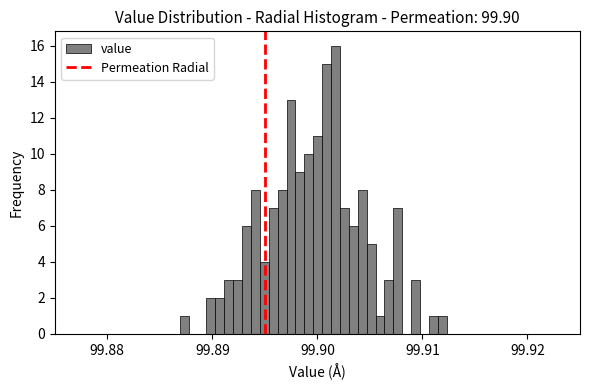

Around what value on the x-axis is the tallest bar? Give the approximate position of its centre, as read against the axis.

99.902